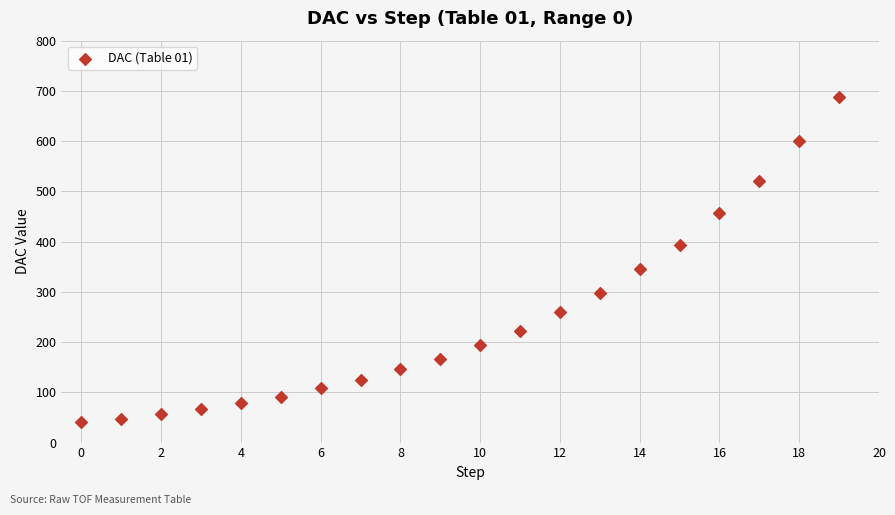

What Y value in the scatter plot is closest to 363?

345